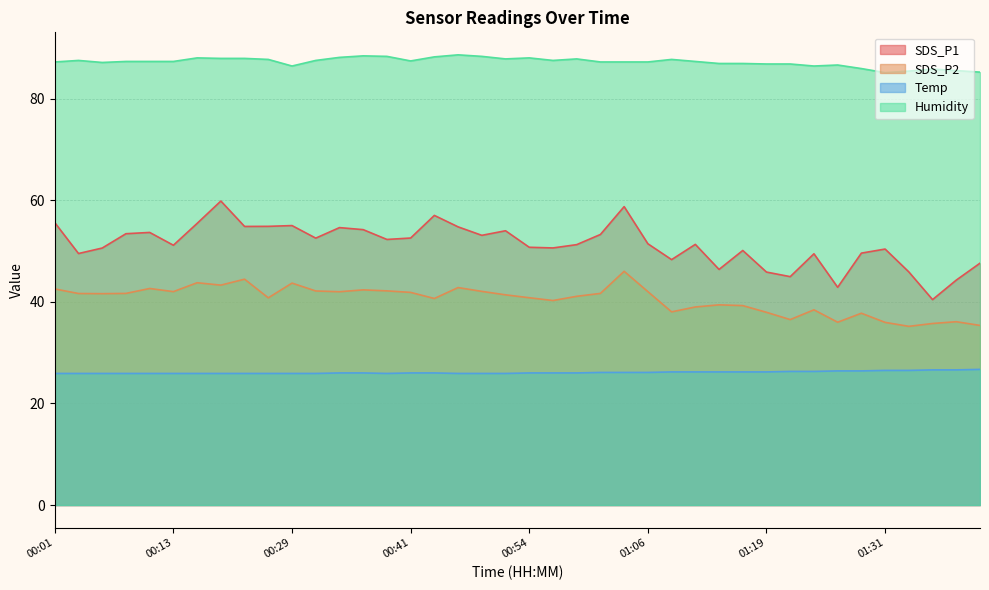

What is the difference between the highest and lowest values at 01:42?

58.5